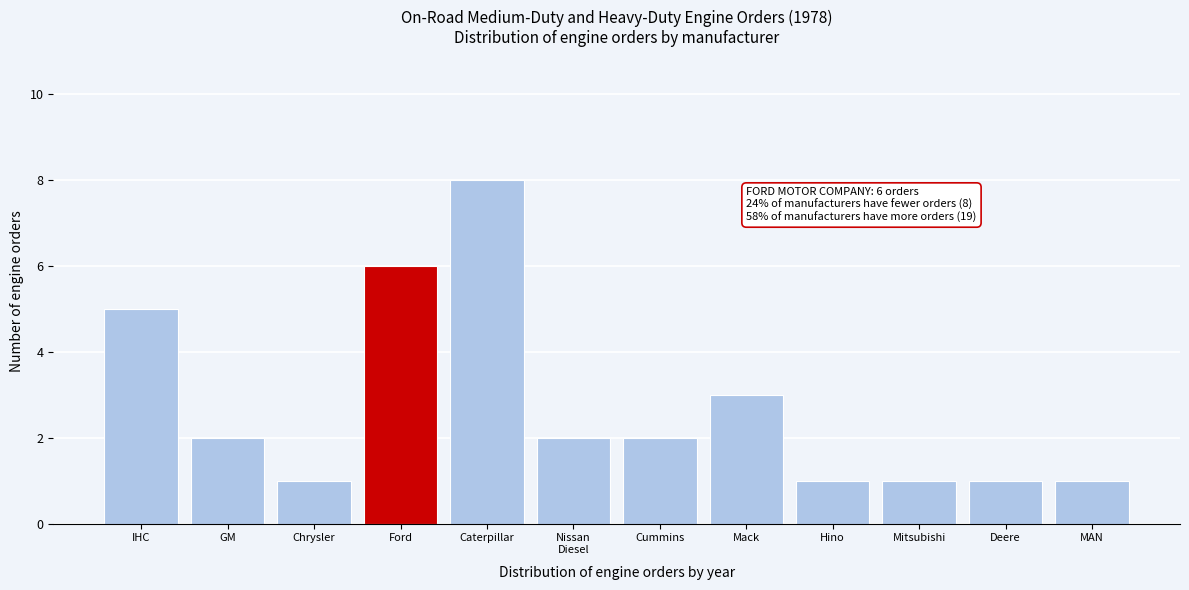

Reading left to right, transcribe all the data shown in this chart.

5	2	1	6	8	2	2	3	1	1	1	1